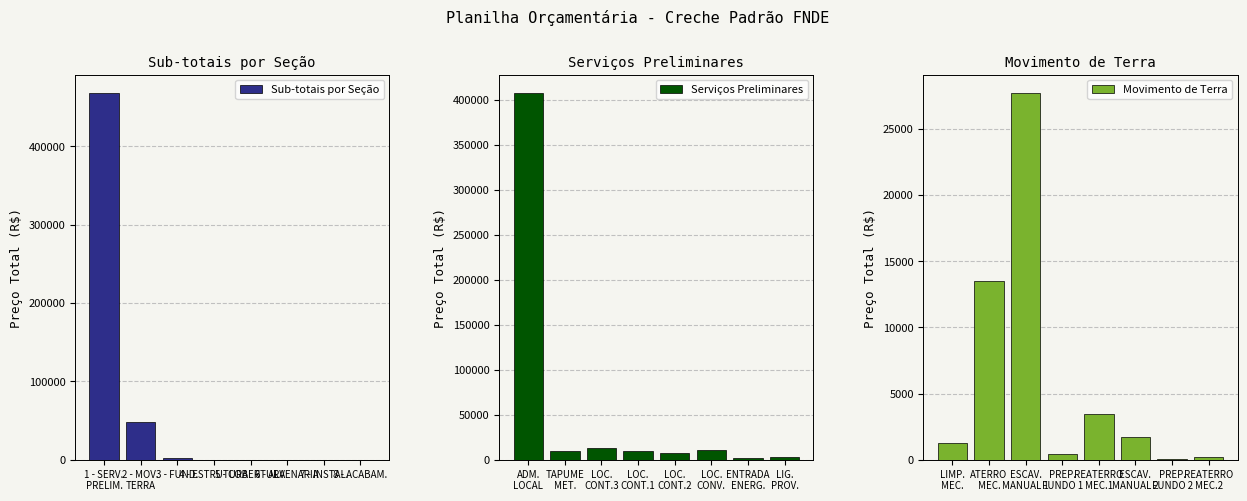

How many groups of bars are there?

8